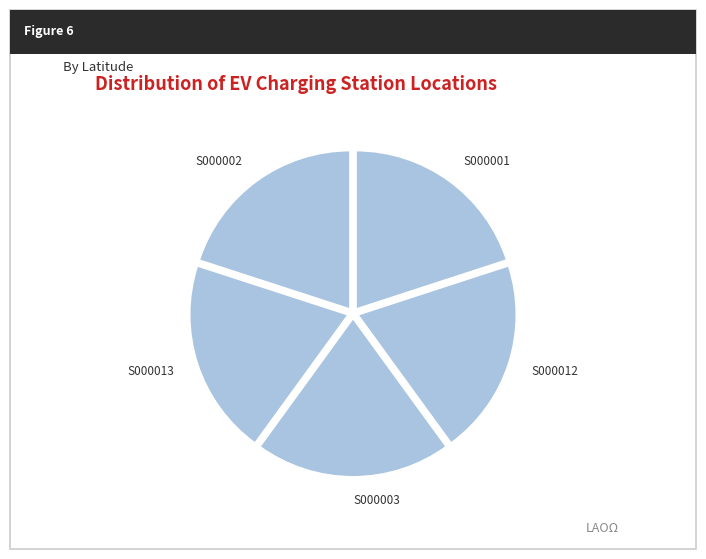

What is the ratio of the value at S000013 to the value at S000003?

1.0